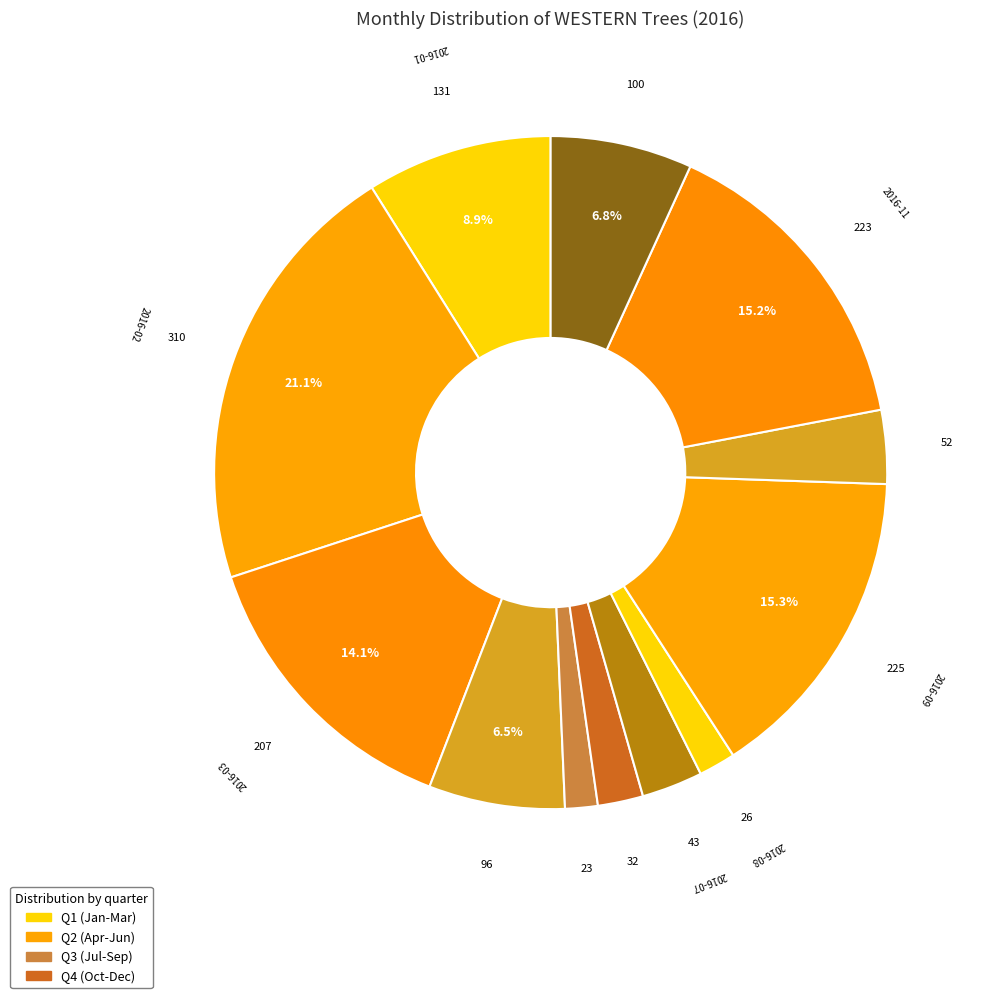

How many slices are in this pie chart?

12